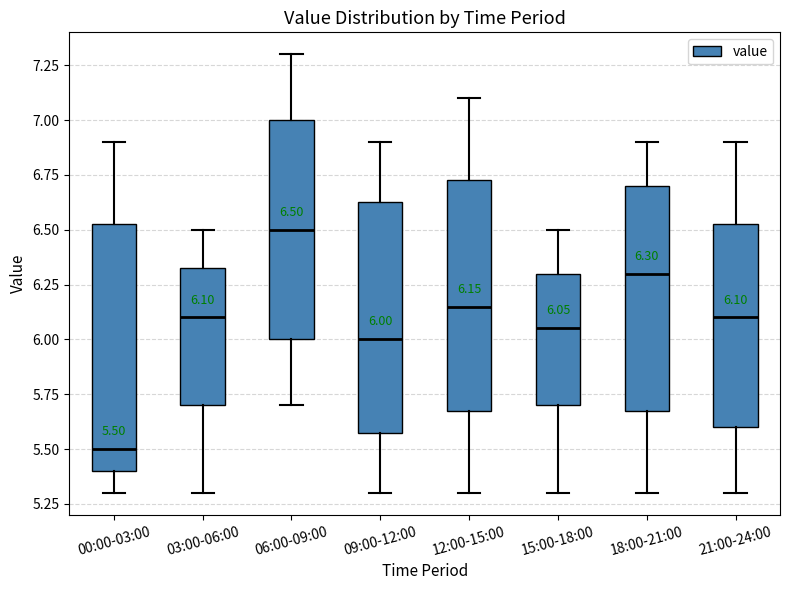

Which box is the tallest, from its lower edge to its upper edge?

00:00-03:00